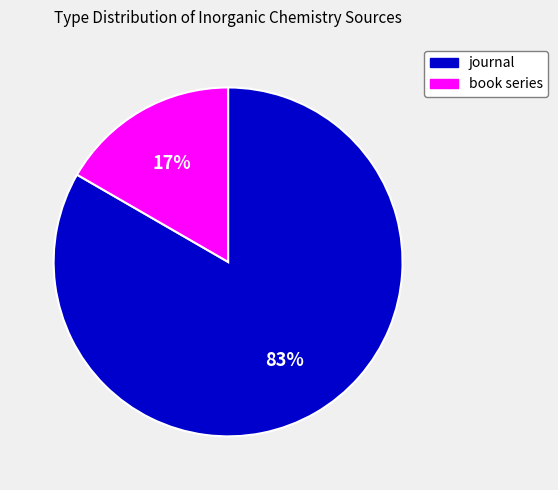

True or false: journal accounts for 83% of the total.

True